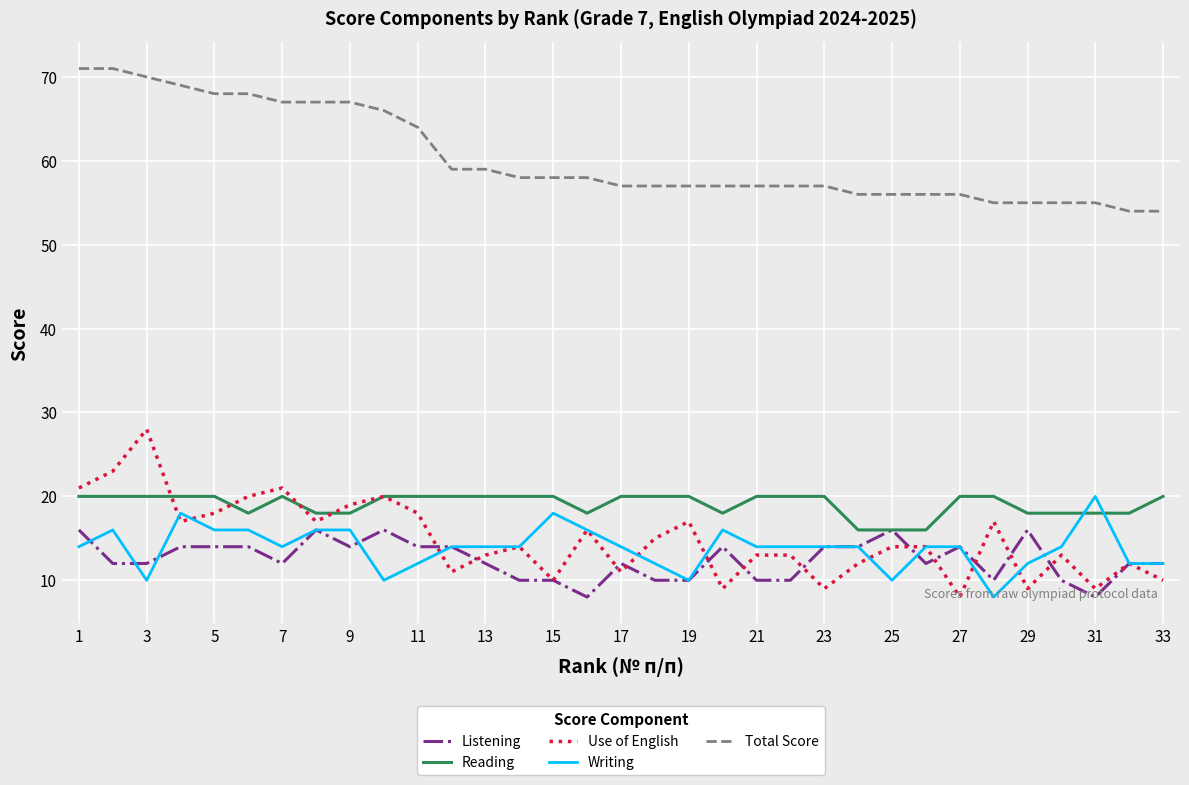

Which series has the widest spread of values?

Use of English